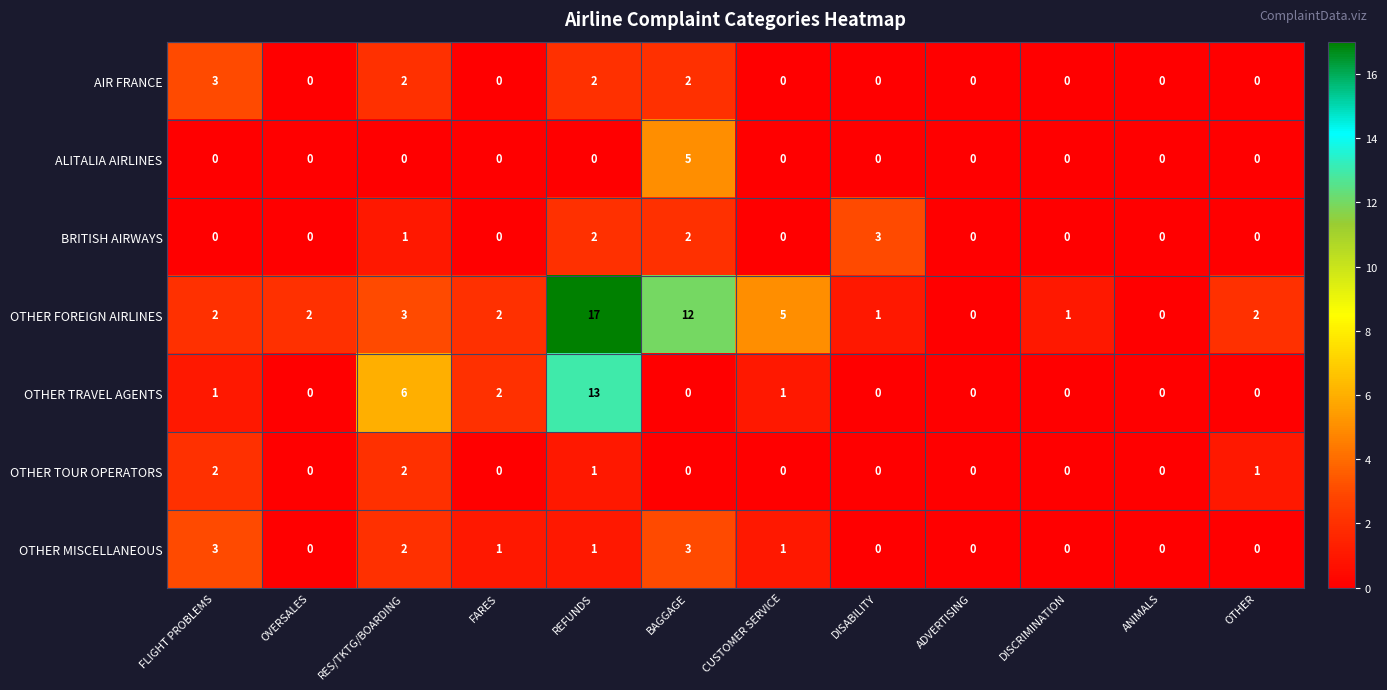

At how many categories does at least one series exceed 16?

1